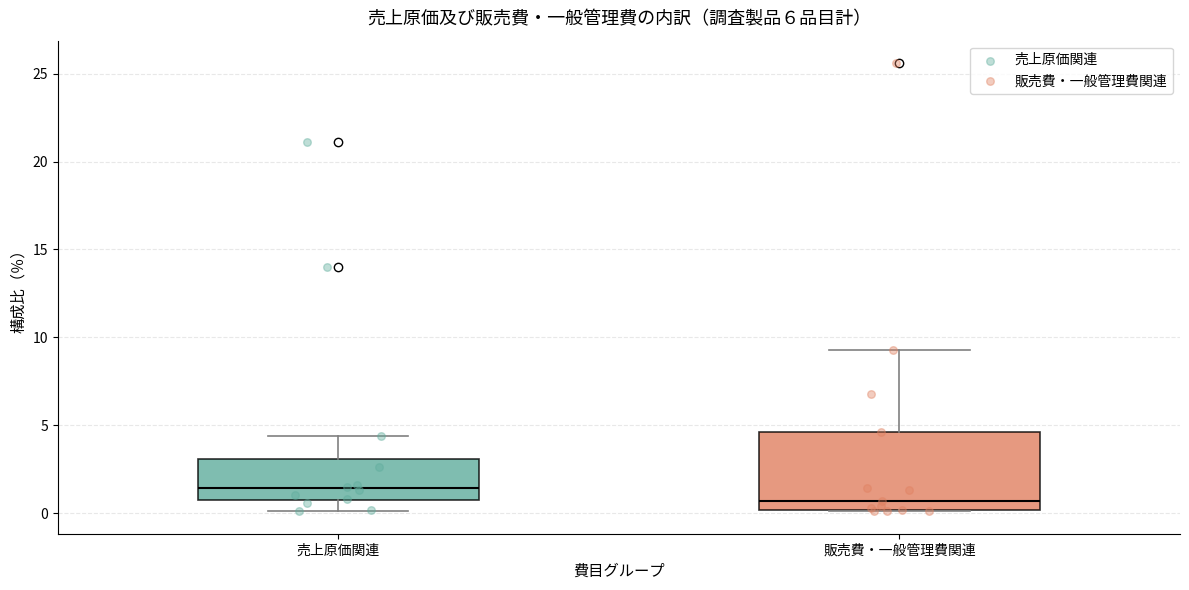

Reading left to right, read every box against the y-axis: the position of its median line, the range the box covers, and the ends of its whiskers. The values are not printed on the chart, so give them approximately, as read against the axis.

売上原価関連: median 1.5, box 1.0 to 3.0, whiskers 0.0 to 4.5
販売費・一般管理費関連: median 0.5, box 0.0 to 4.5, whiskers 0.0 to 9.5